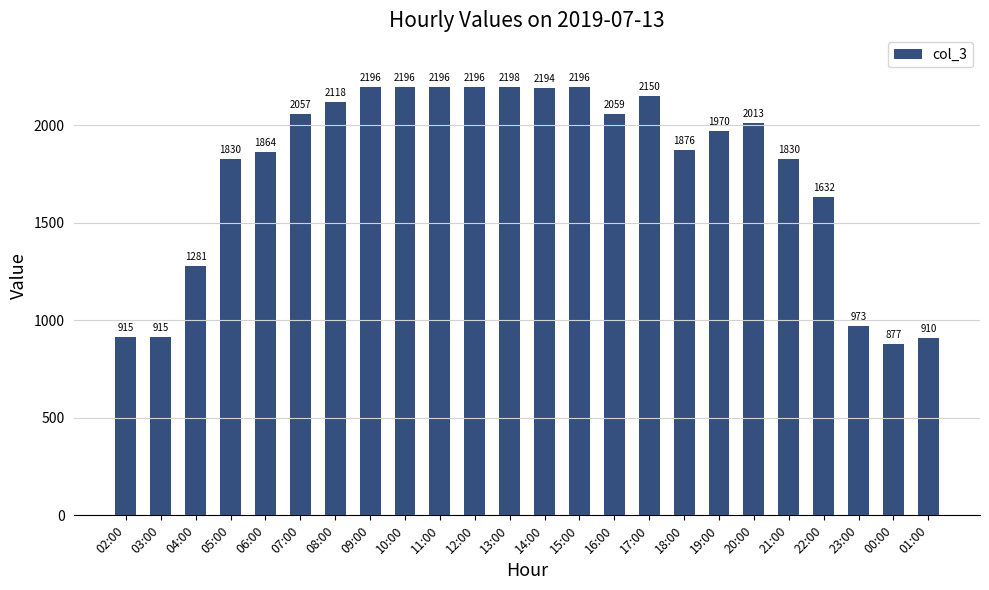

Which category has the highest value across all series?

13:00